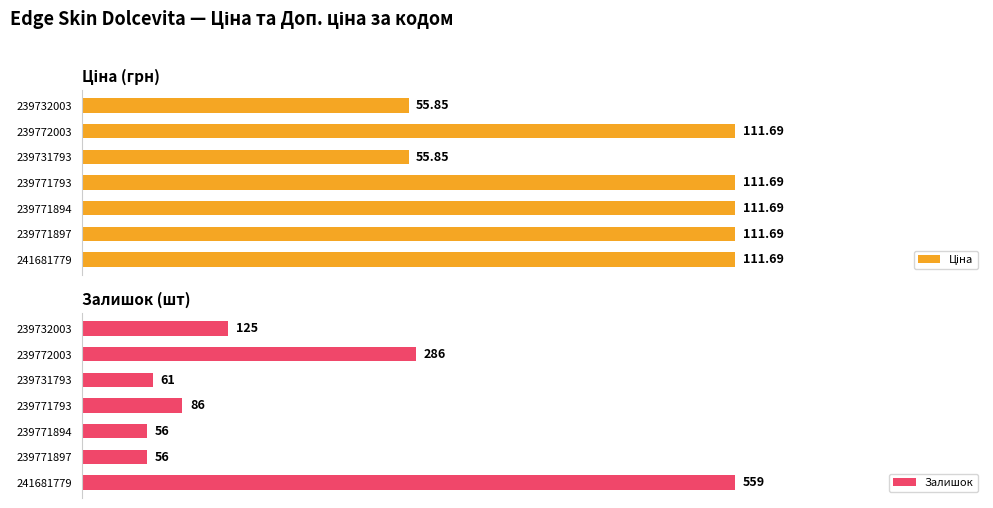

What are all the series names shown in the legend?

Ціна, Залишок